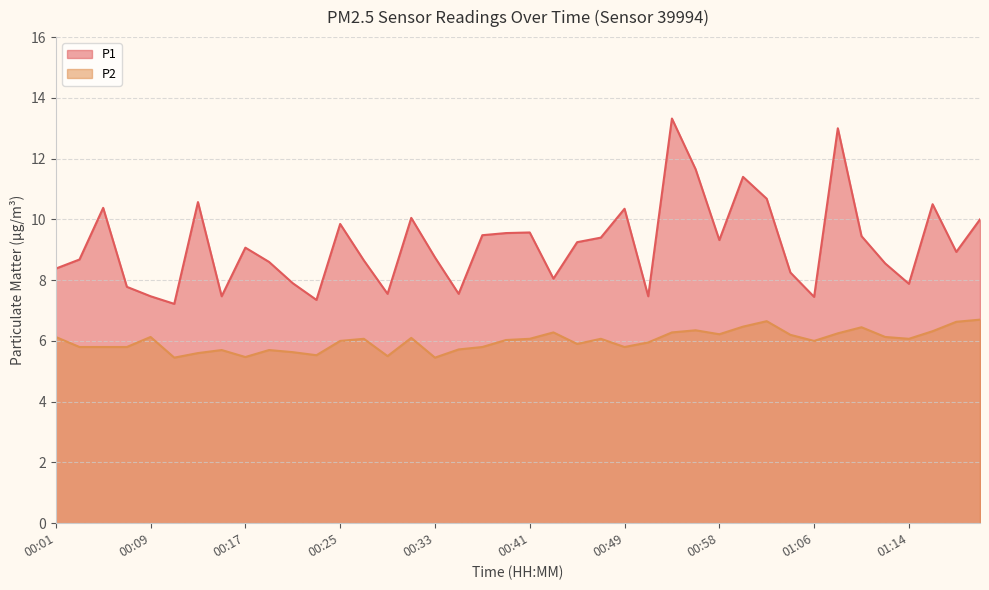

Reading left to right, what are all the values shown in this chart?

P1: 00:01=8.4	00:03=8.7	00:05=10.4	00:07=7.8	00:09=7.5	00:11=7.2	00:13=10.6	00:15=7.5	00:17=9.1	00:19=8.6	00:21=7.9	00:23=7.3	00:25=9.8	00:27=8.7	00:29=7.5	00:31=10.1	00:33=8.8	00:35=7.5	00:37=9.5	00:39=9.6	00:41=9.6	00:43=8.1	00:45=9.2	00:47=9.4	00:49=10.3	00:51=7.5	00:53=13.3	00:55=11.7	00:58=9.3	01:00=11.4	01:02=10.7	01:04=8.2	01:06=7.5	01:08=13.0	01:10=9.4	01:12=8.6	01:14=7.9	01:16=10.5	01:18=8.9	01:20=10.0
P2: 00:01=6.1	00:03=5.8	00:05=5.8	00:07=5.8	00:09=6.1	00:11=5.5	00:13=5.6	00:15=5.7	00:17=5.5	00:19=5.7	00:21=5.6	00:23=5.5	00:25=6.0	00:27=6.1	00:29=5.5	00:31=6.1	00:33=5.5	00:35=5.7	00:37=5.8	00:39=6.0	00:41=6.1	00:43=6.3	00:45=5.9	00:47=6.1	00:49=5.8	00:51=6.0	00:53=6.3	00:55=6.3	00:58=6.2	01:00=6.5	01:02=6.7	01:04=6.2	01:06=6.0	01:08=6.2	01:10=6.5	01:12=6.1	01:14=6.1	01:16=6.3	01:18=6.6	01:20=6.7